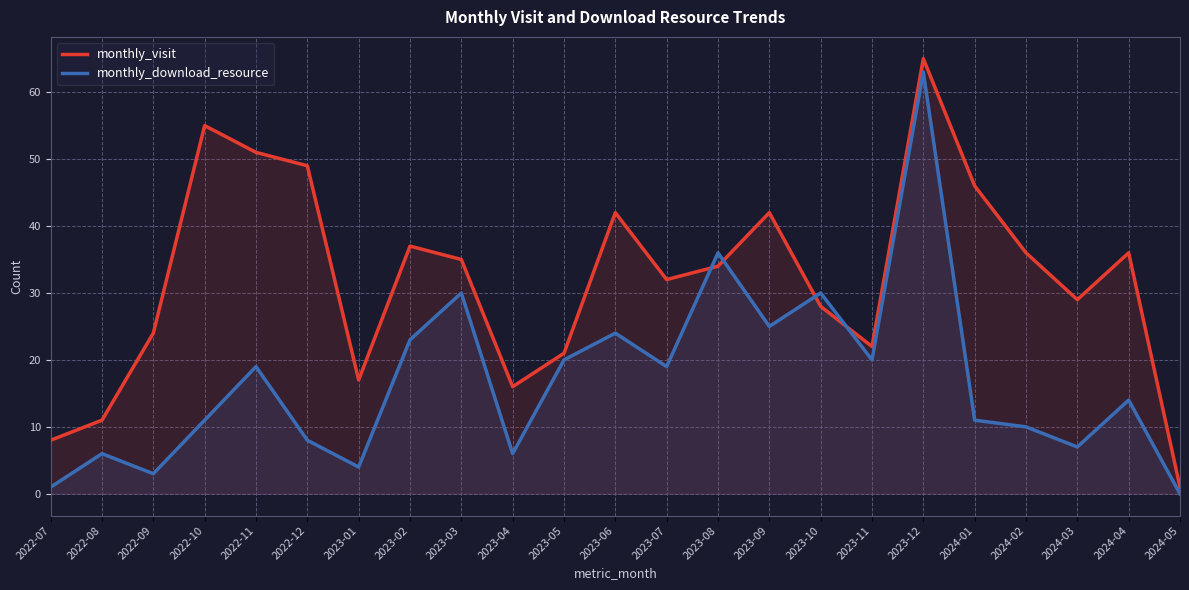

True or false: monthly_visit and monthly_download_resource intersect in this chart.

True